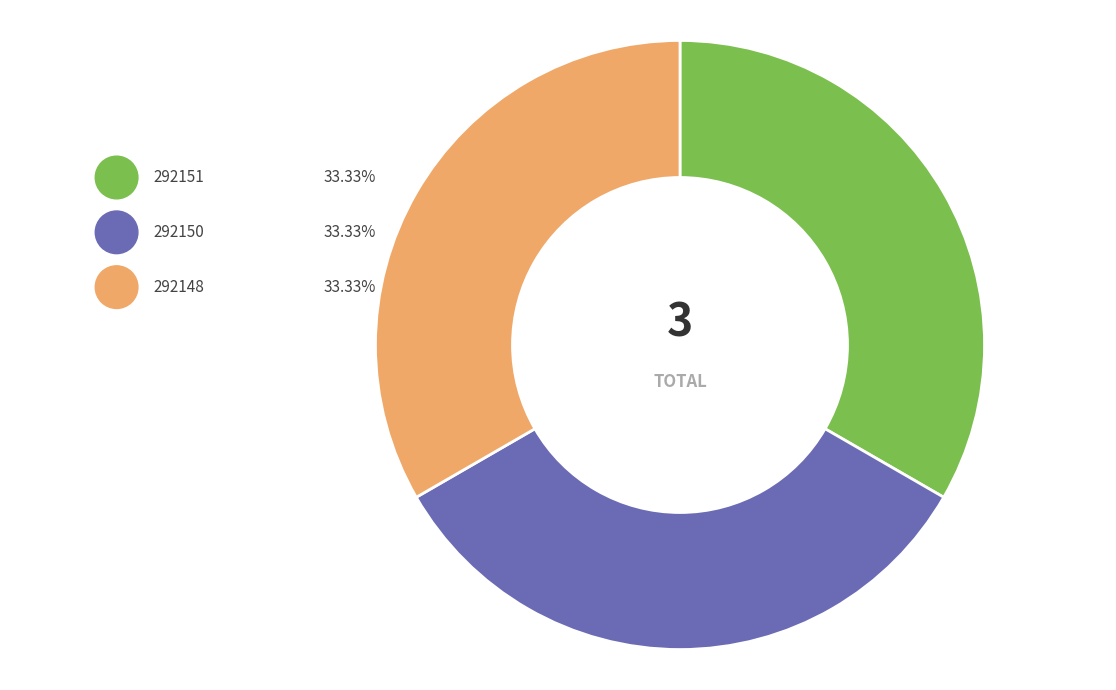

Is there a majority slice in this chart?

No